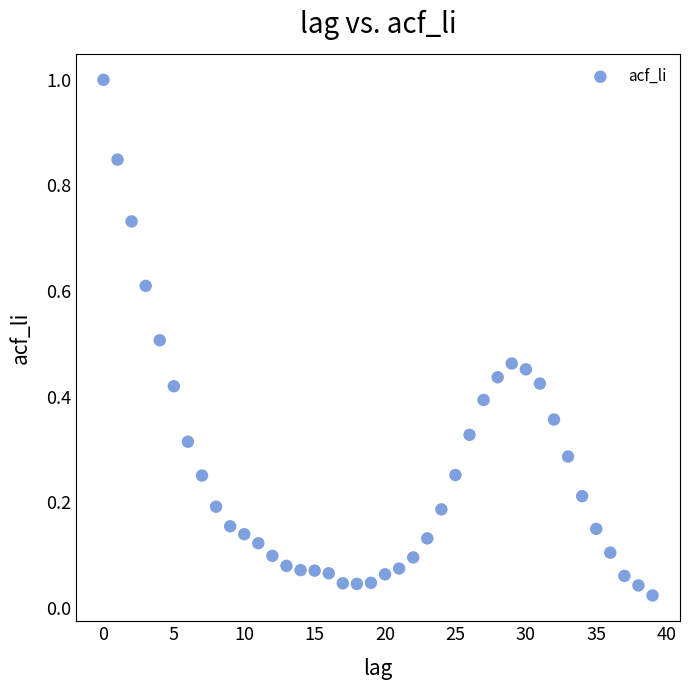

What is the range of Y values (max minus min)?

1.0